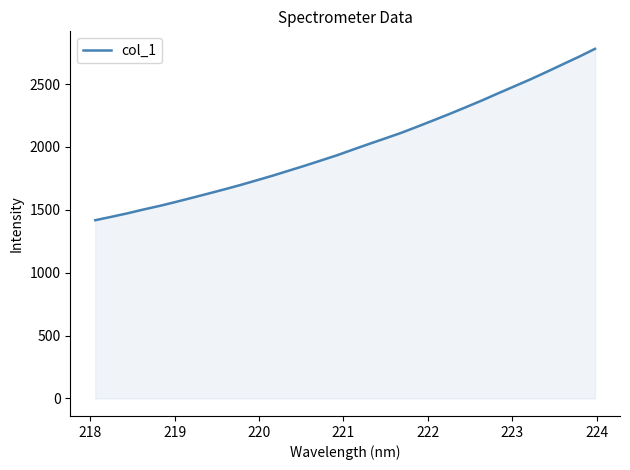

What is the minimum value shown in the chart?

1417.4